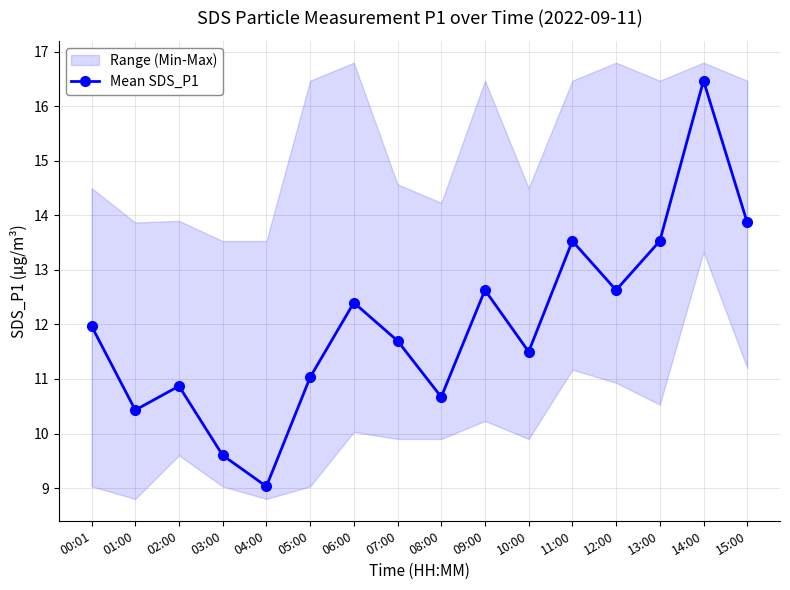

What is the minimum value shown in the chart?

9.0